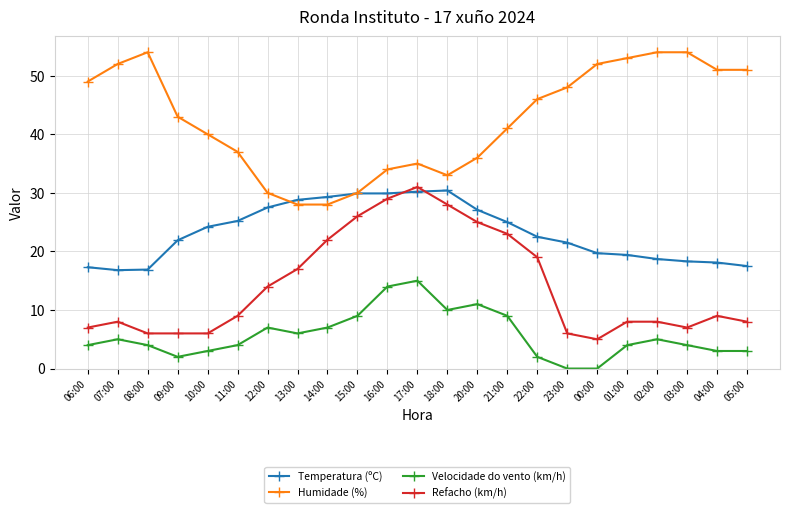

What is the label of the 21st point from the left?

03:00